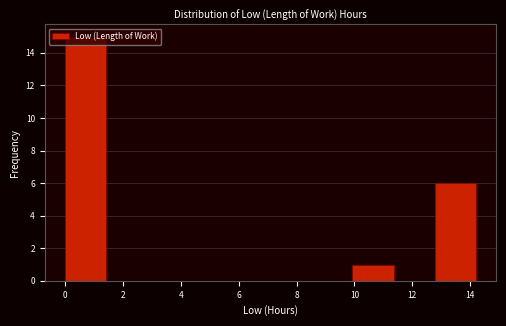

How tall is the bar that spans 0.0 to 1.4 on the x-axis? Neither the bar edges nor the heights are printed on the chart, so give them approximately, as read against the axes.

15